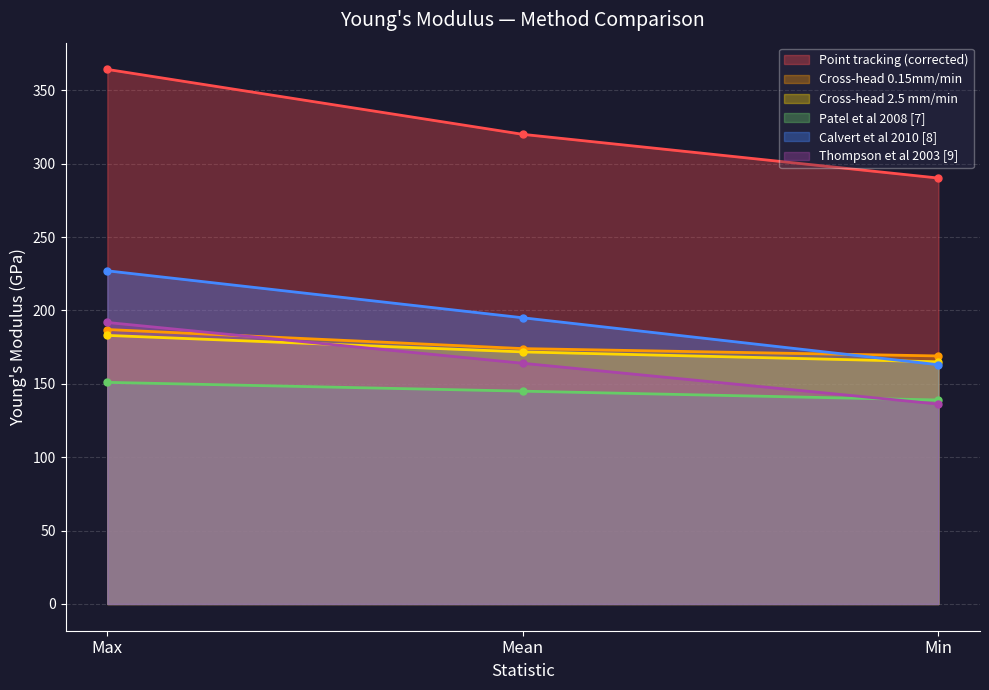

Rank the categories by Cross-head 2.5 mm/min value from lowest to highest.

Min, Mean, Max